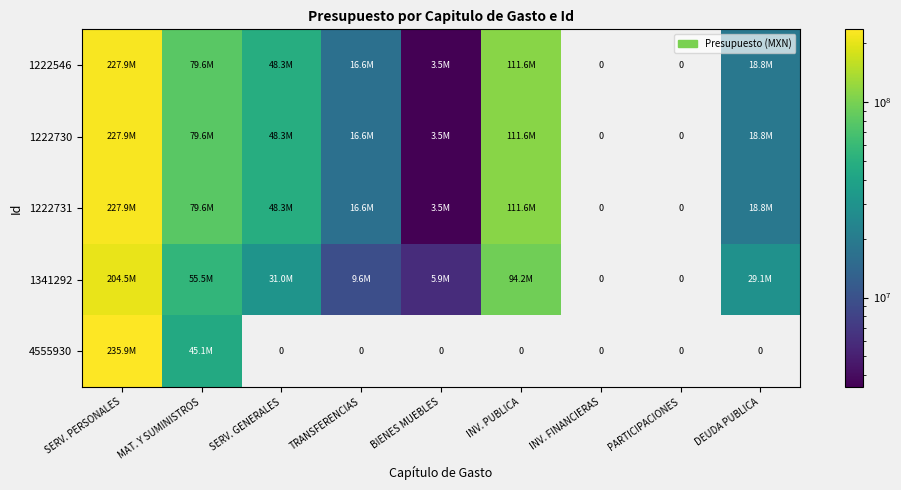

What is the maximum value for 4555930?

235904277.8